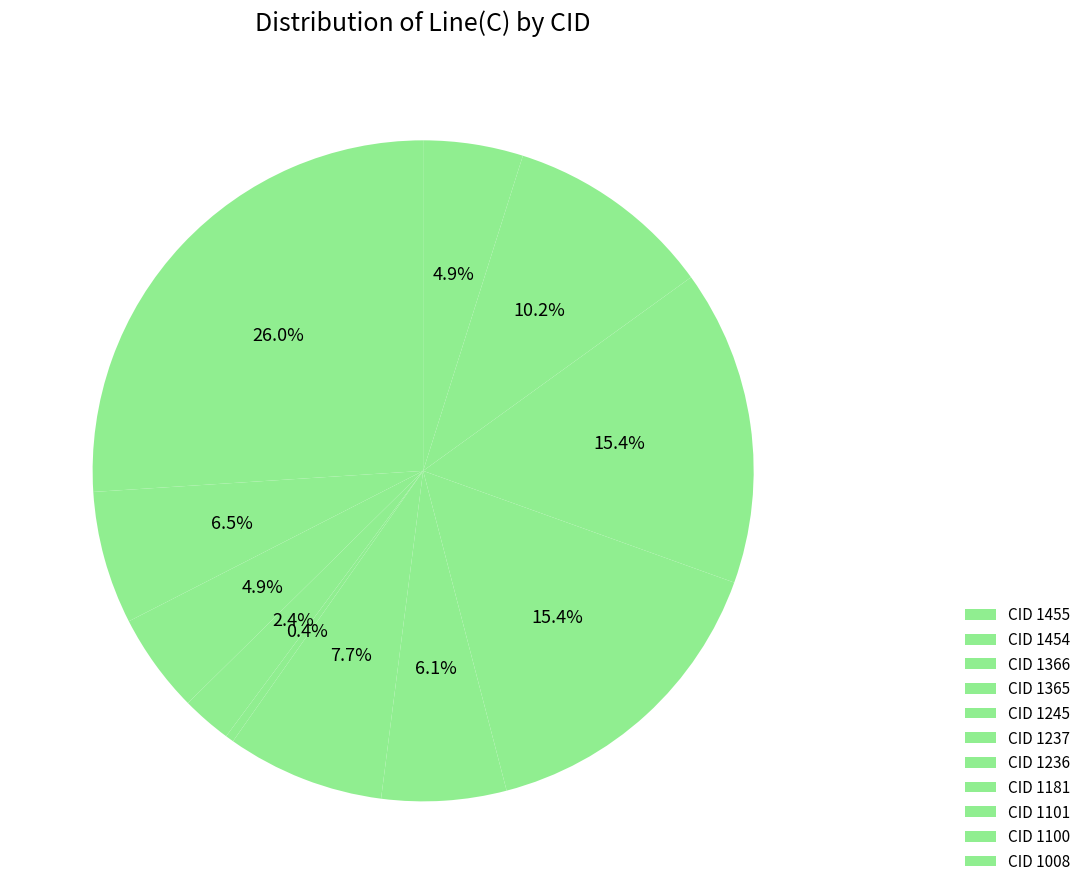

How many segments does this pie chart have?

11